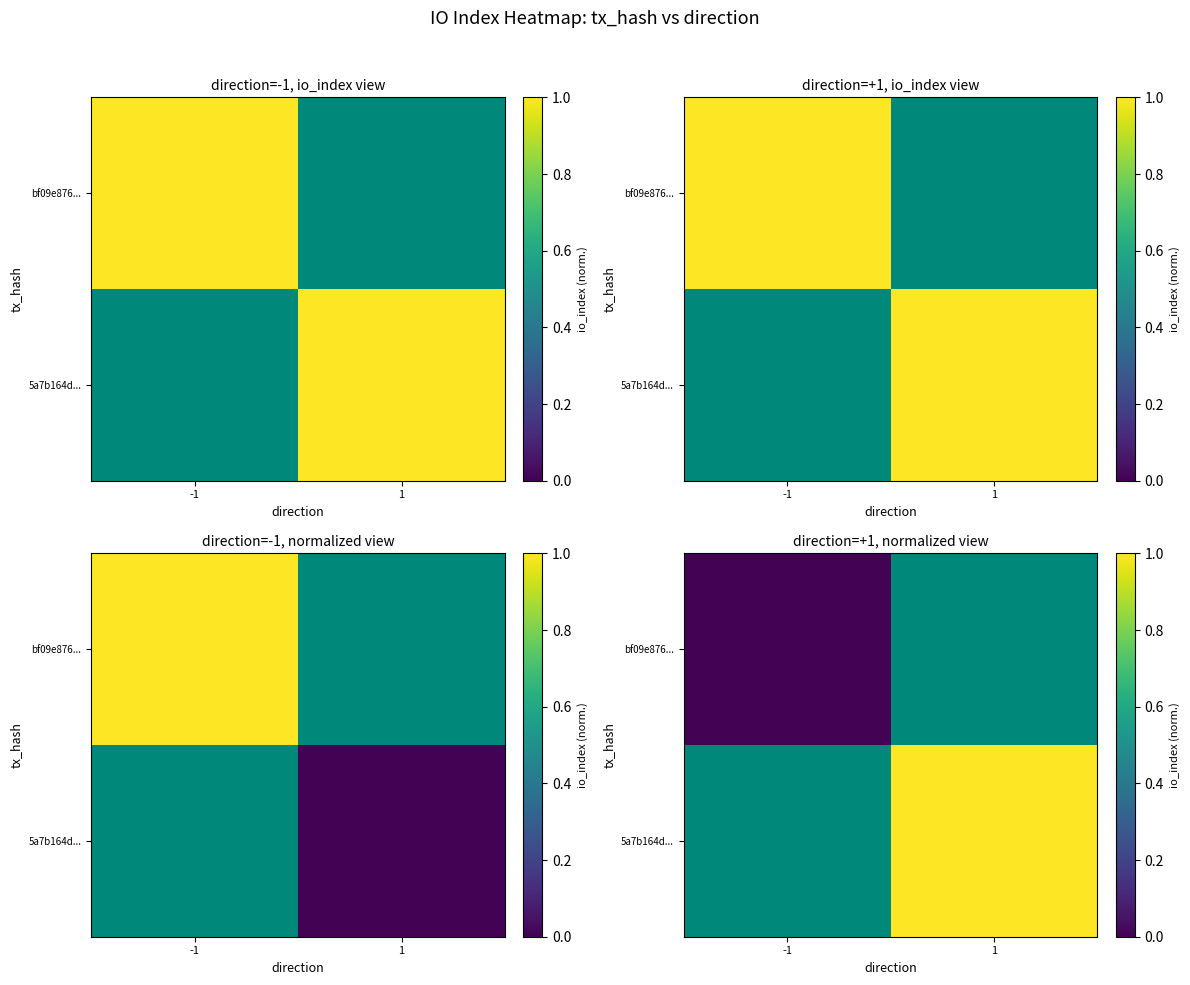

Is the value of bf09e876... at -1 greater than the value of 5a7b164d... at -1?

No